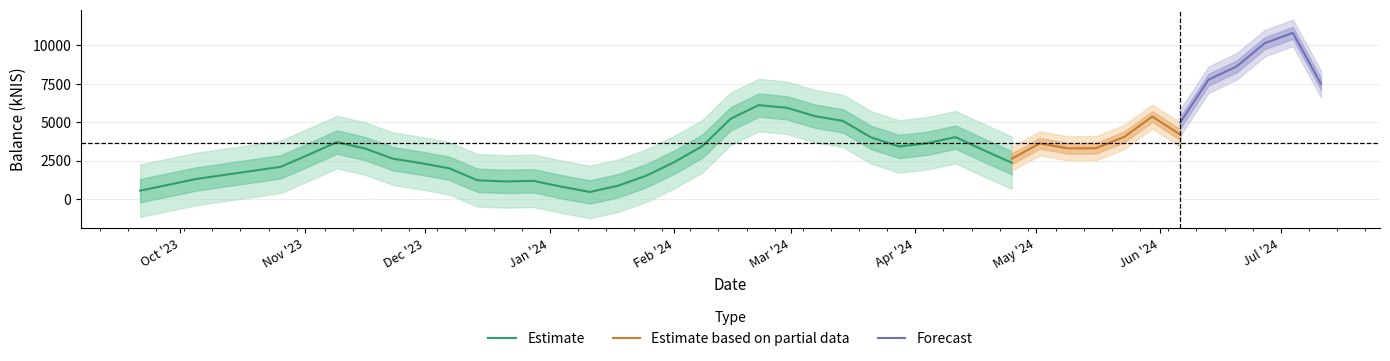

What is the difference between the maximum and minimum values?

12159.5